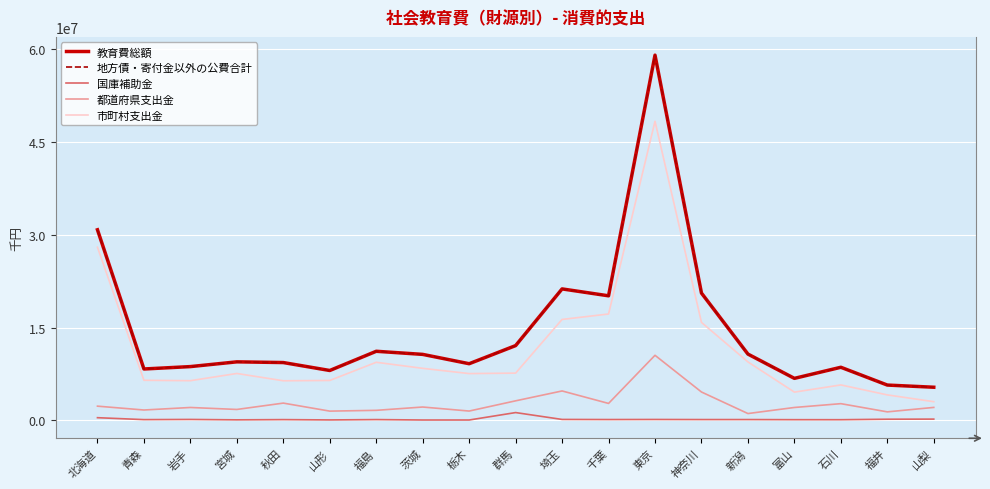

True or false: 教育費総額 has more than 1 points higher than both neighbors.

True